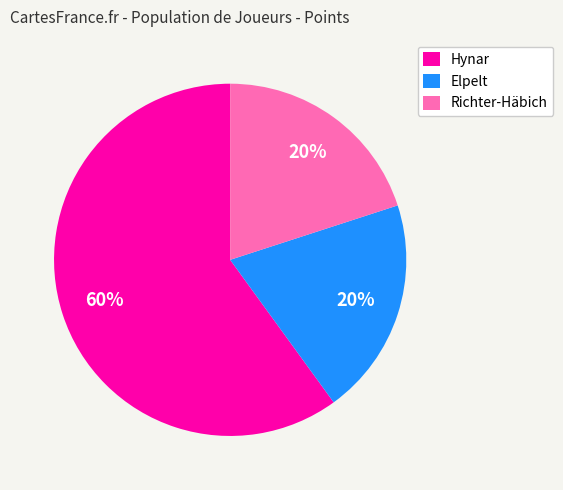

Does any single category account for the majority?

Yes